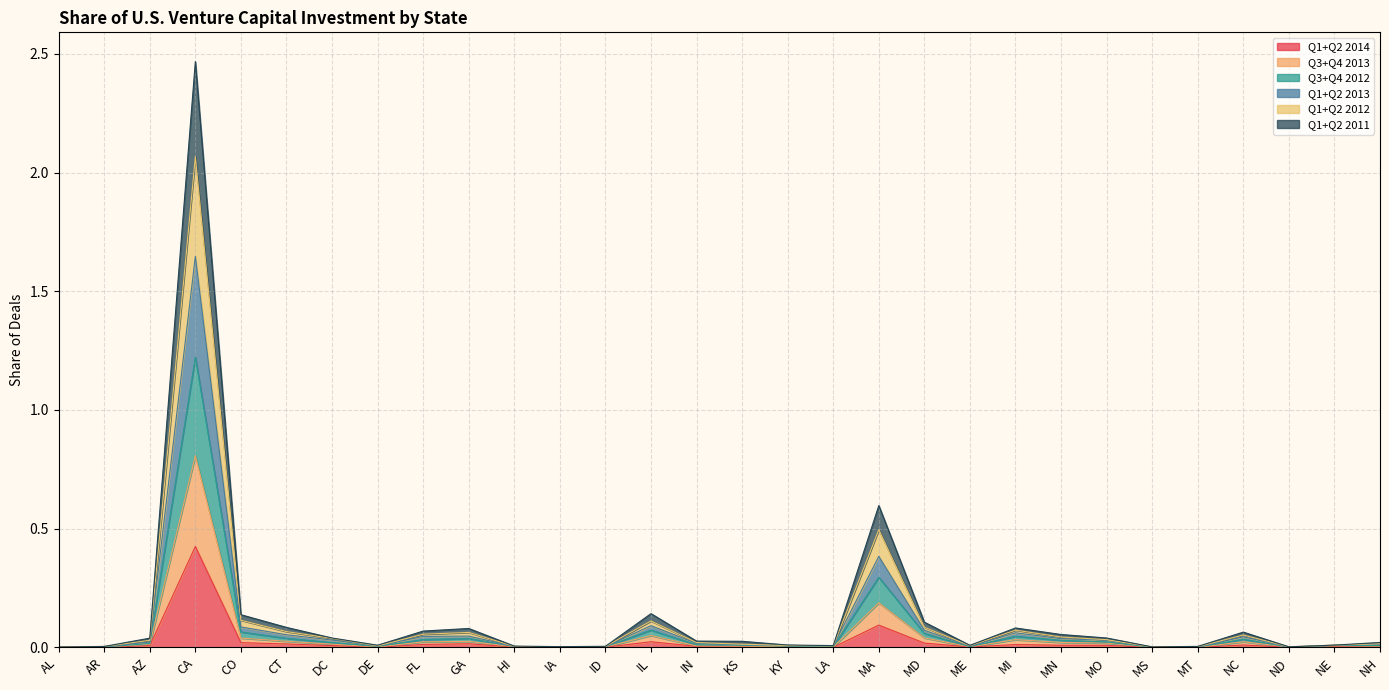

At which category does Q3+Q4 2013 reach its first local valley?

DE